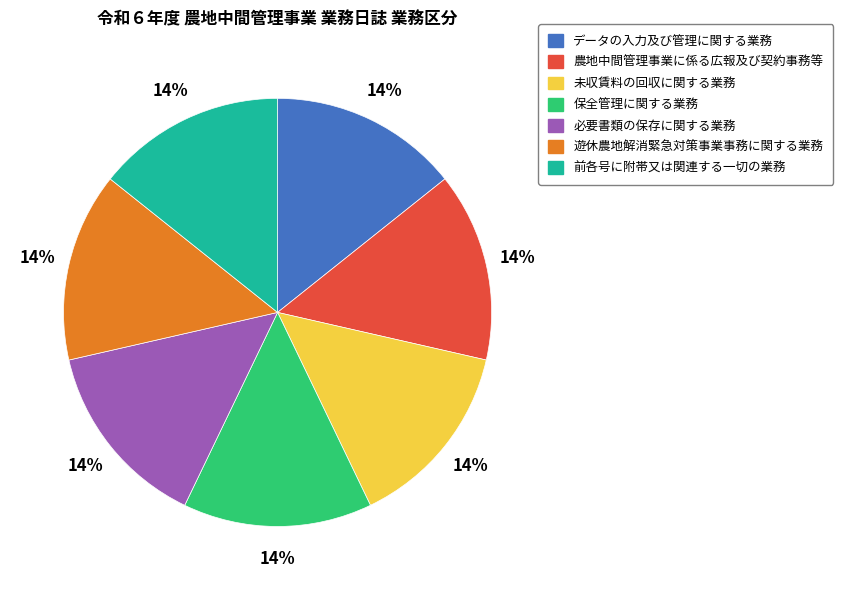

Is there a majority slice in this chart?

No